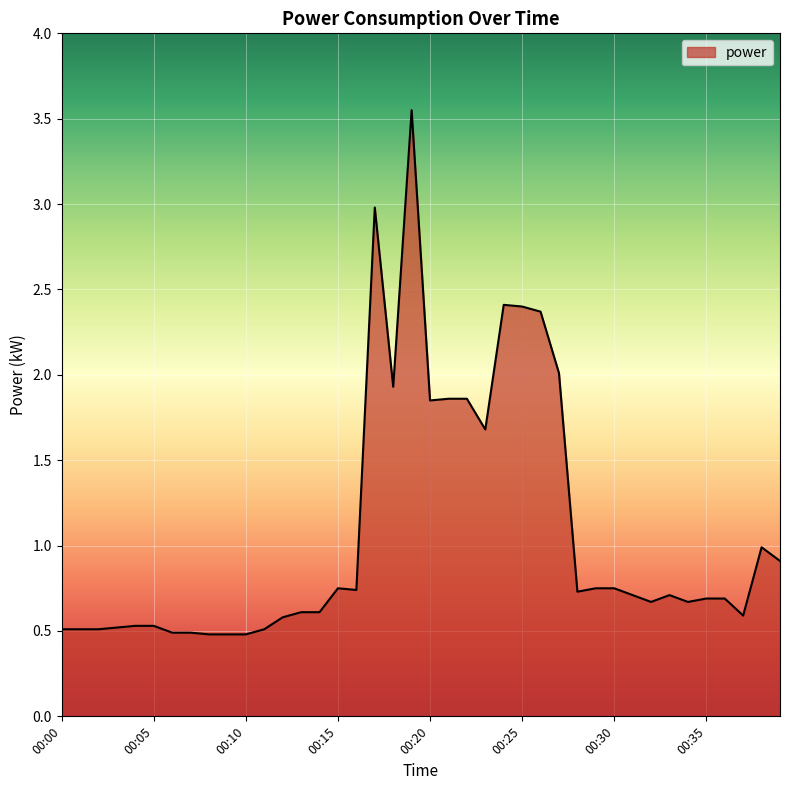

What is the minimum value shown in the chart?

0.5